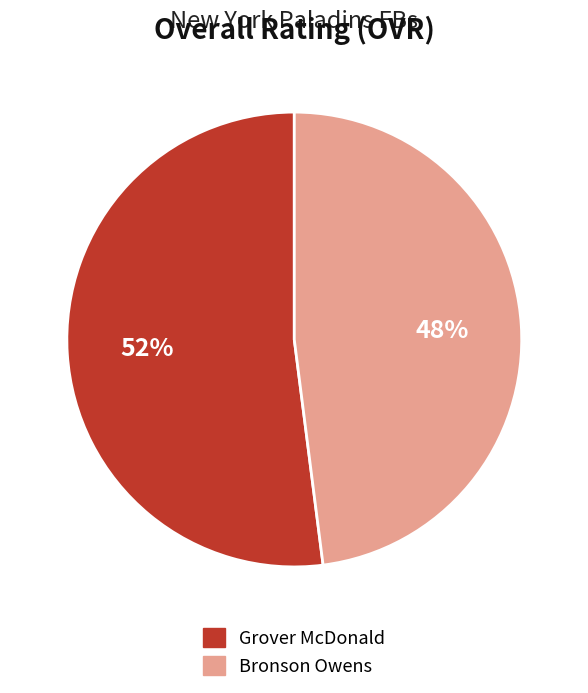

Combined, do Bronson Owens and Grover McDonald account for over 50%?

Yes